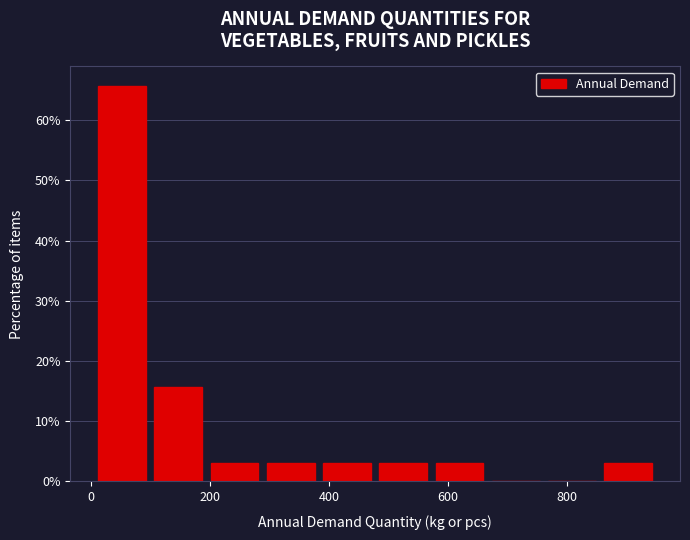

Reading left to right, list every bar in this chart as the range it spans on the x-axis followed by its height. Neither the bar edges nor the heights are printed on the chart, so give them approximately, as read against the axes.

0 to 100: 66
100 to 200: 16
200 to 280: 3
280 to 380: 3
380 to 480: 3
480 to 580: 3
580 to 660: 3
660 to 760: 0
760 to 860: 0
860 to 960: 3